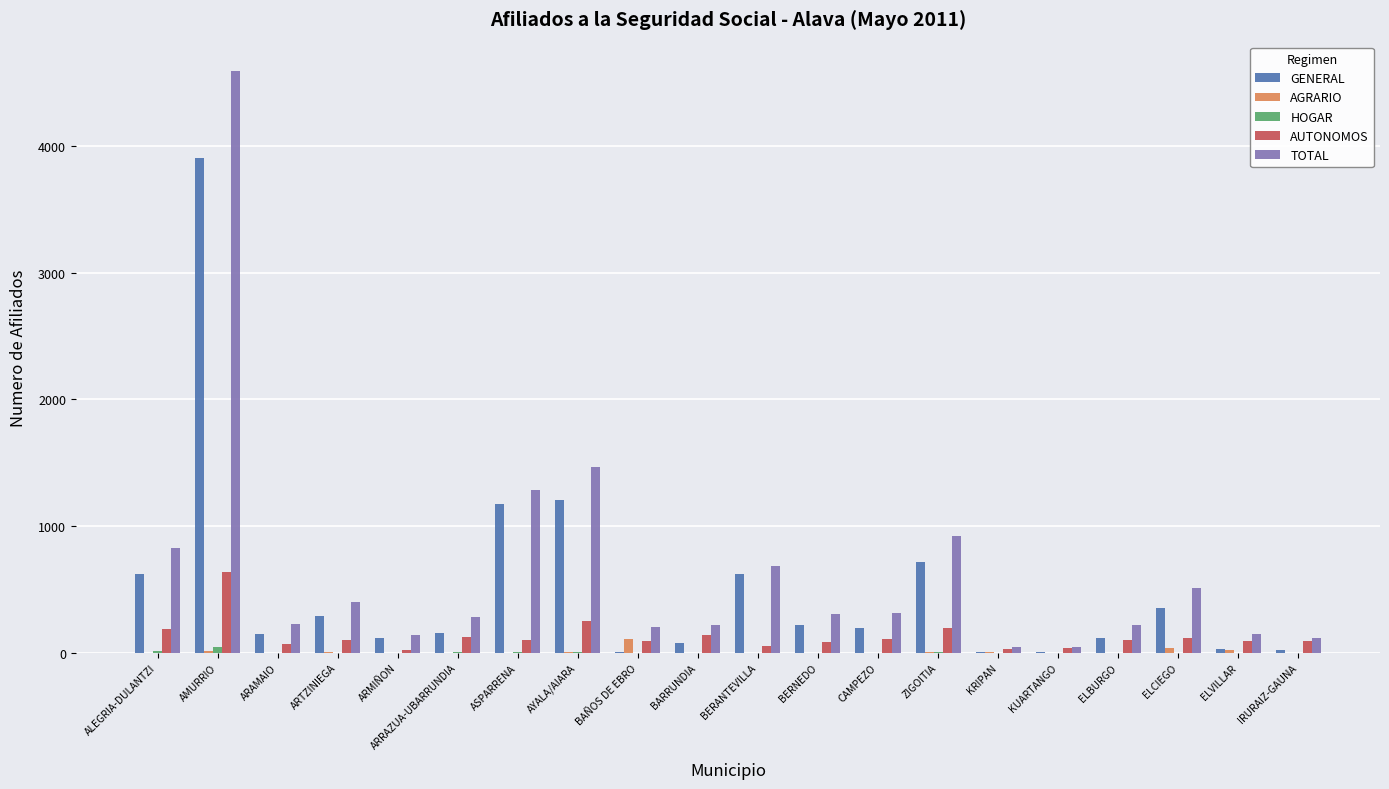

The TOTAL series shows 309 at CAMPEZO. True or false?

True